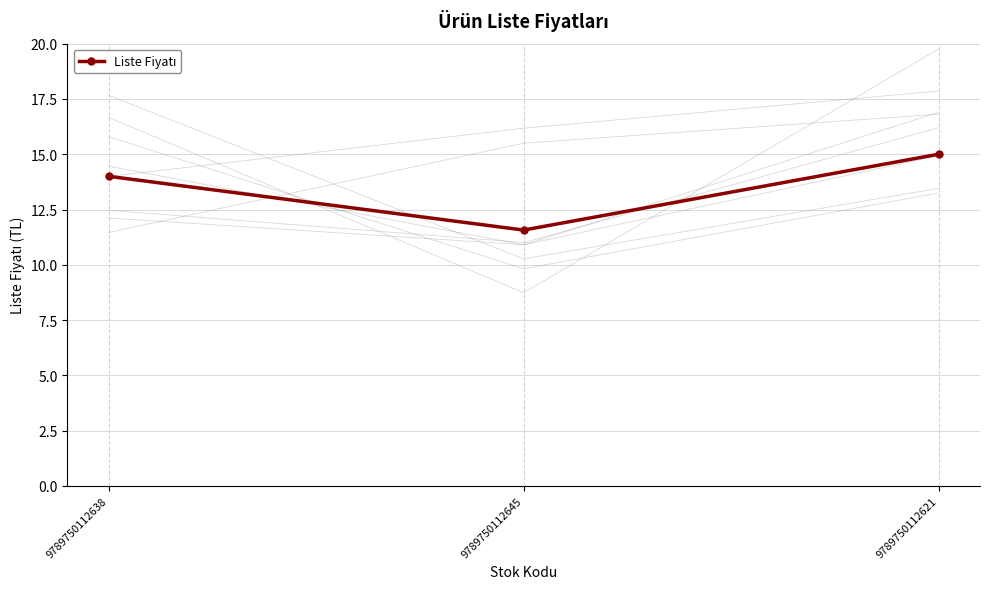

What is the minimum value shown in the chart?

11.6